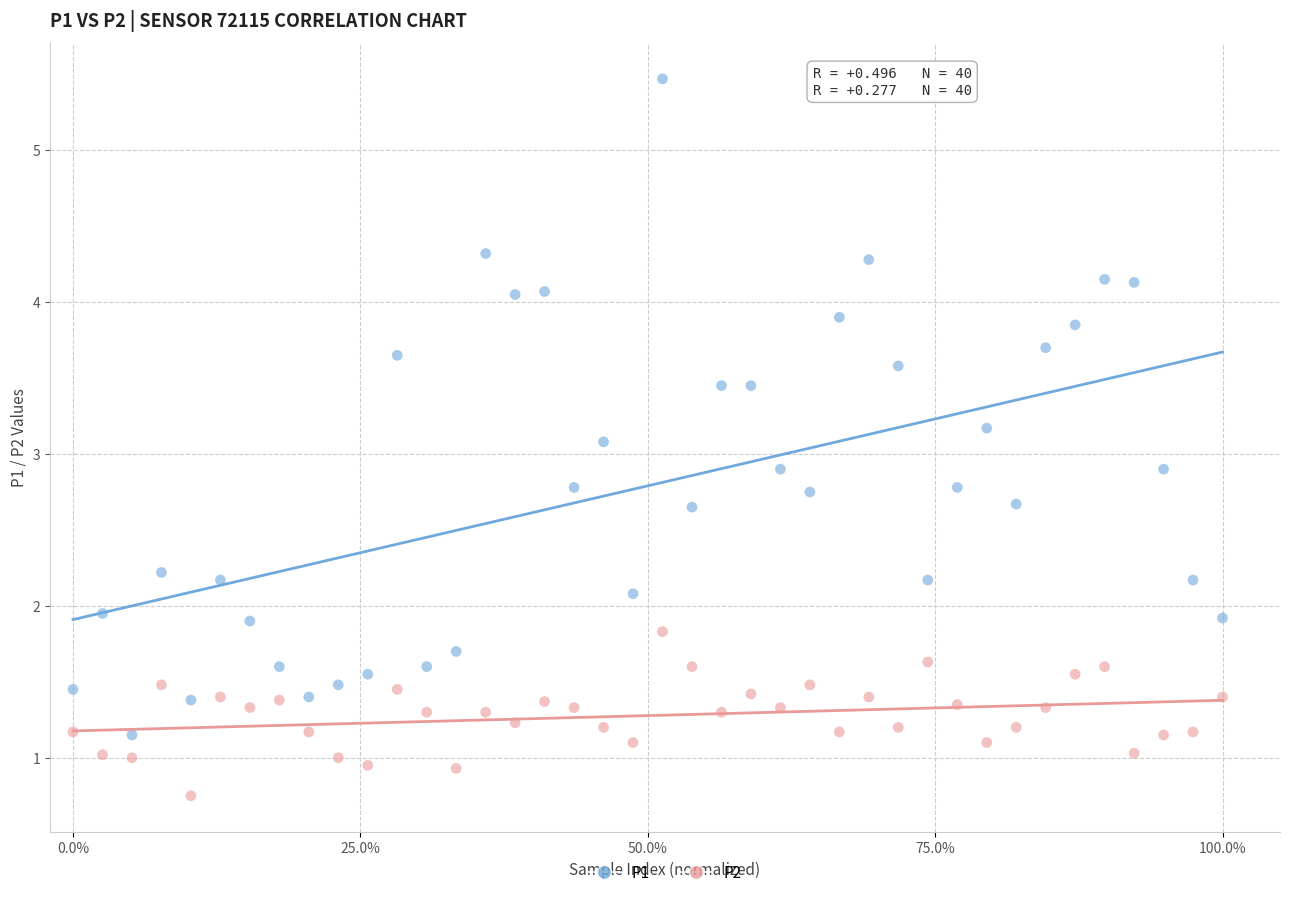

Which series contains the highest Y value?

P1